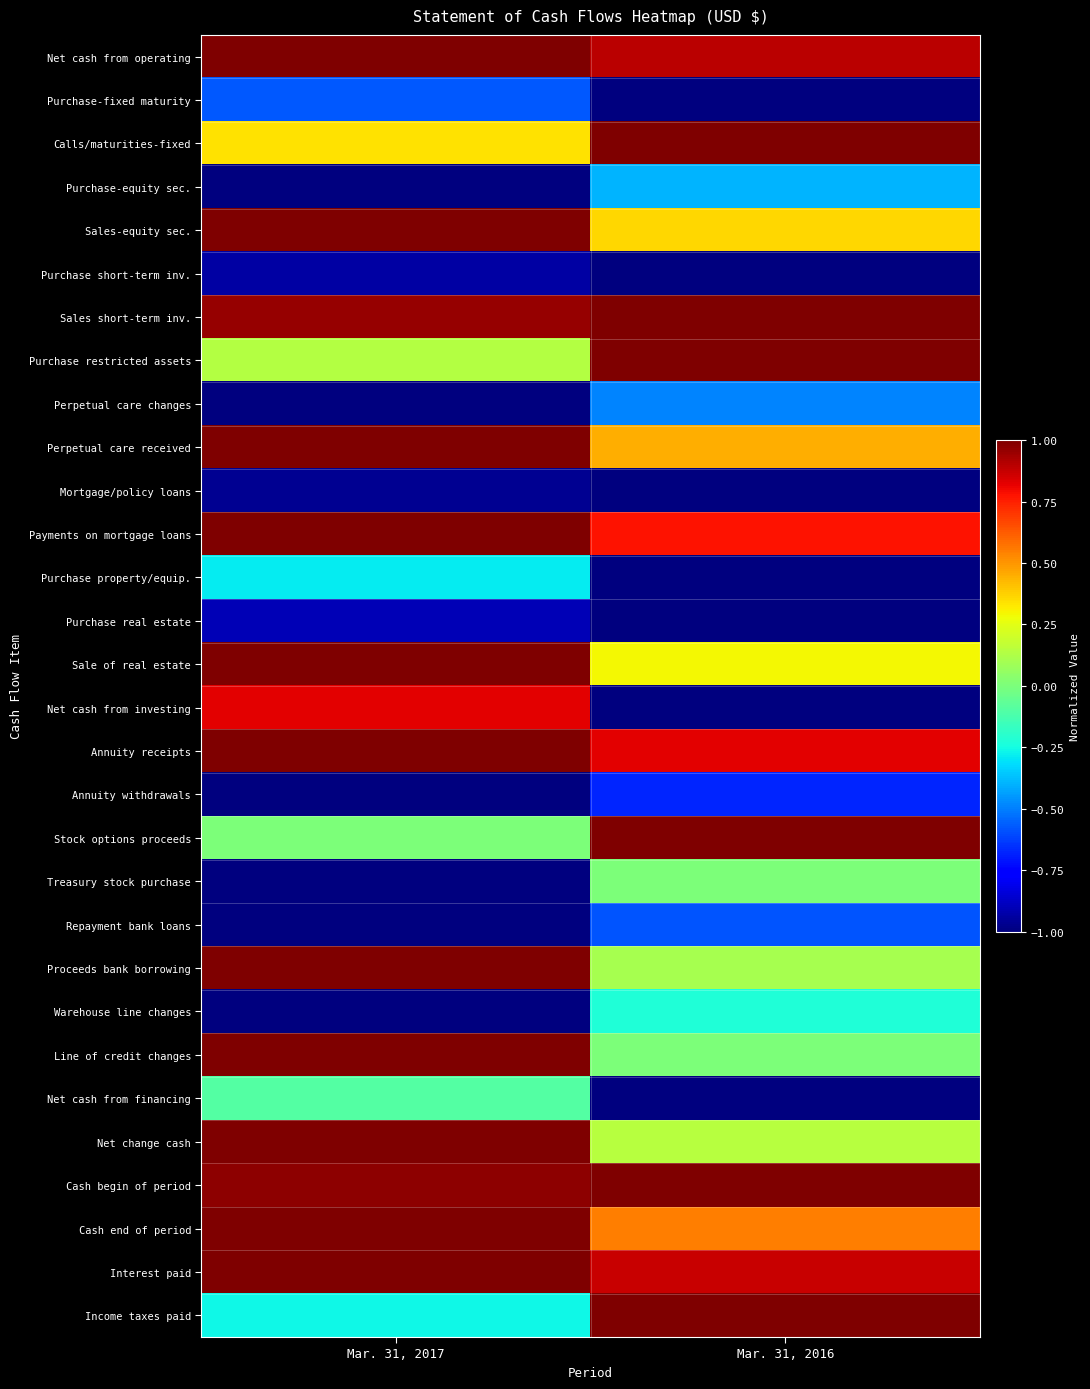

Which has a higher value, Mar. 31, 2017 or Mar. 31, 2016?

Mar. 31, 2017